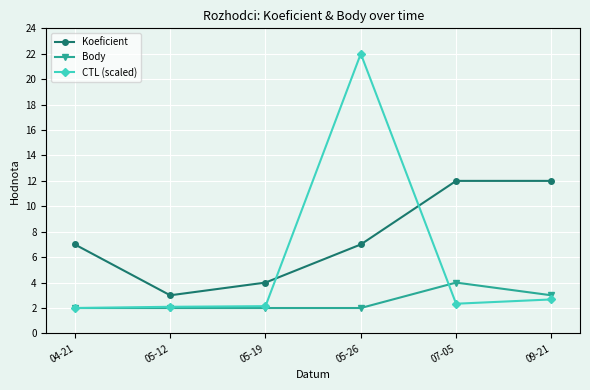

How many lines are shown in the chart?

3